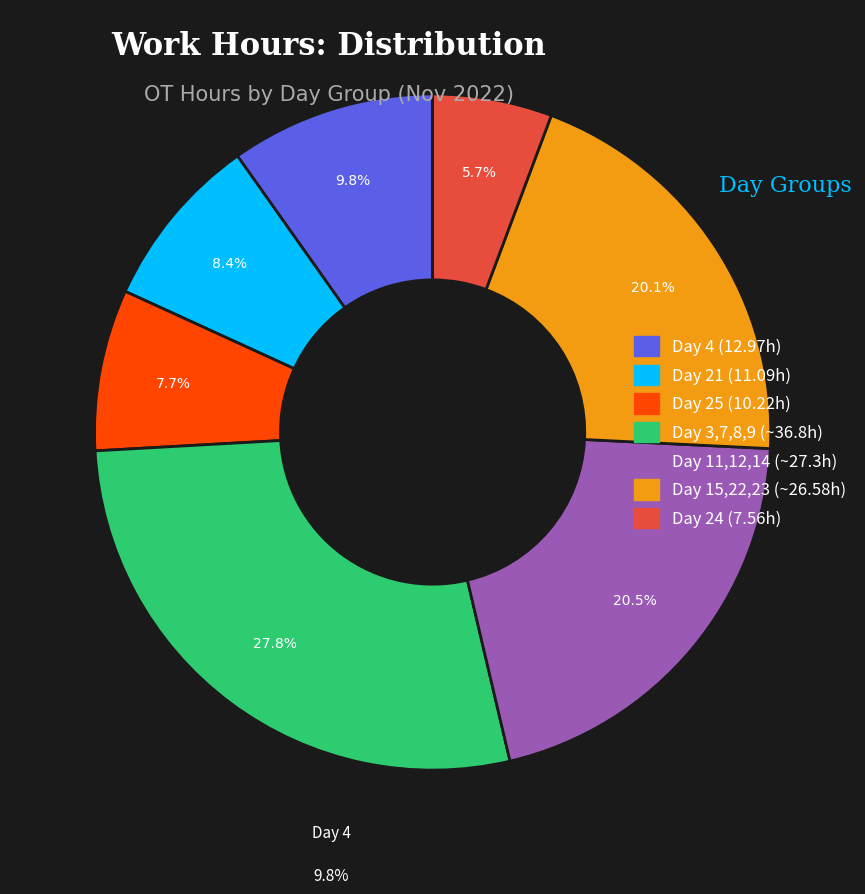

Is there any slice that represents more than half of the pie?

No